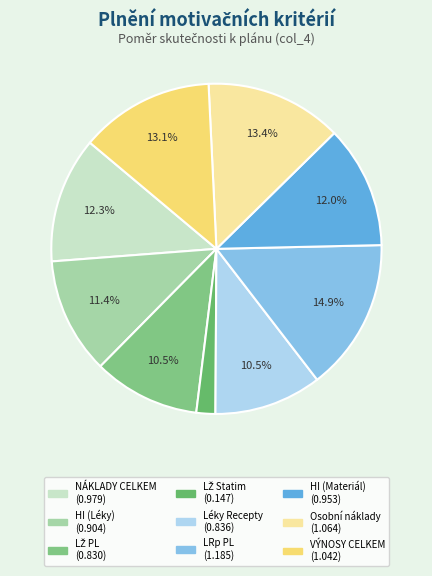

To the nearest percent, what is the difference between the largest and smallest slice percentages?

13%